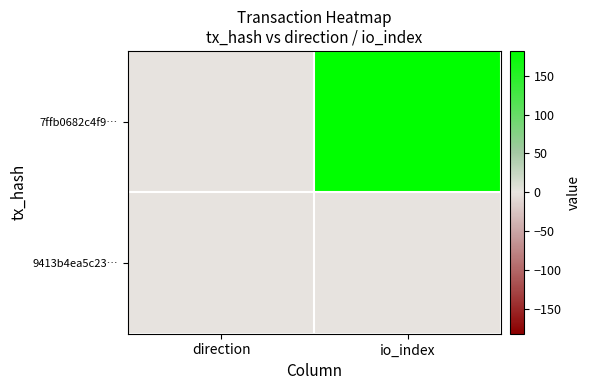

At which category is the sum across all series the highest?

io_index